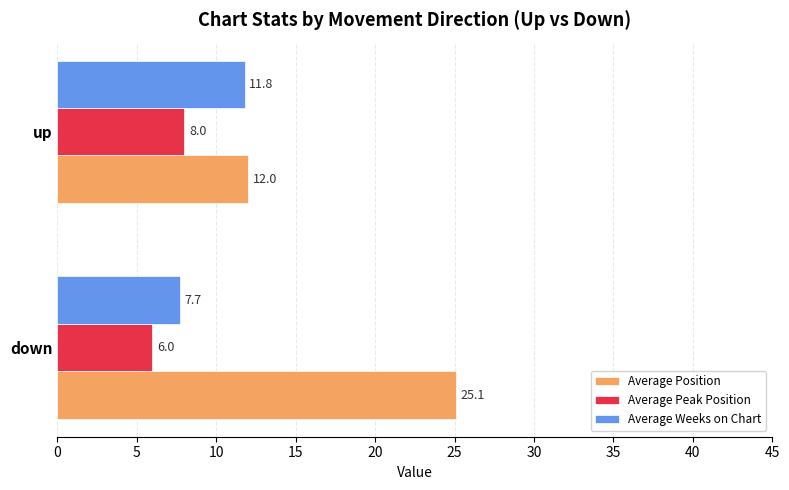

What is the sum of all Average Position values?

37.1